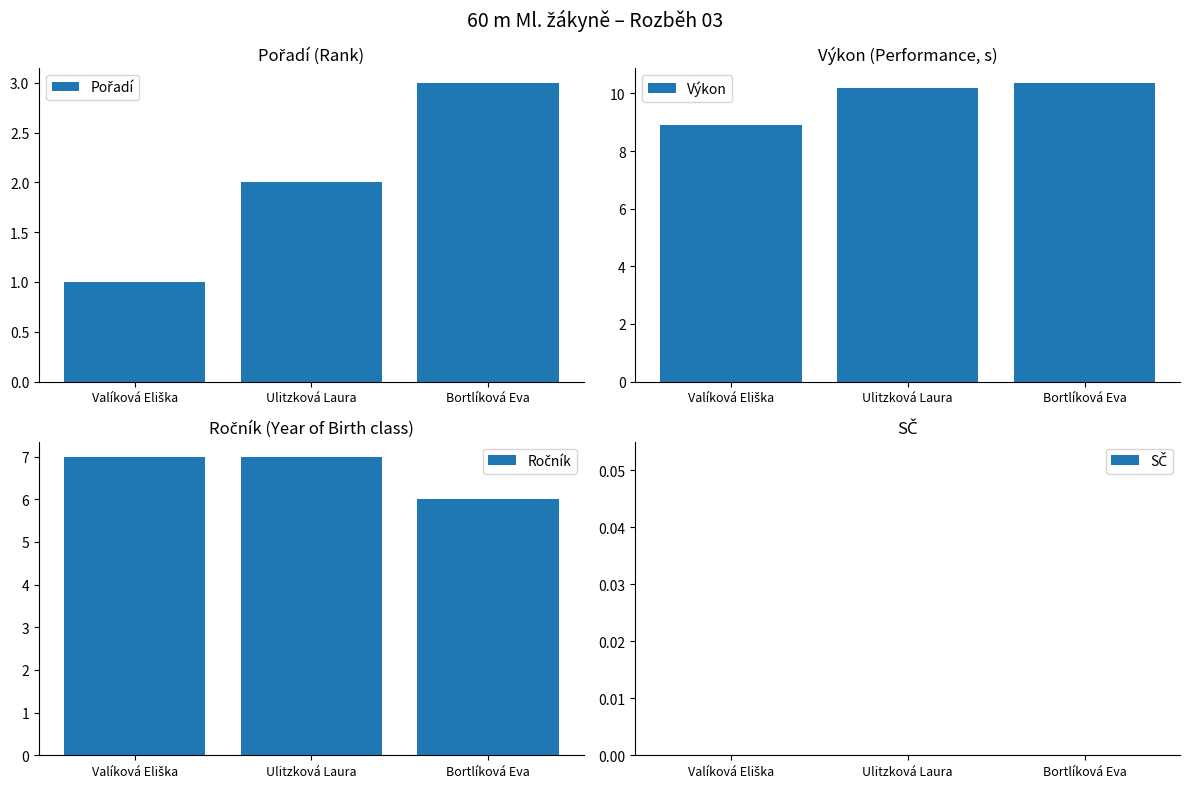

At Bortlíková Eva, list the series in order from smallest to largest.

SČ, Pořadí, Ročník, Výkon